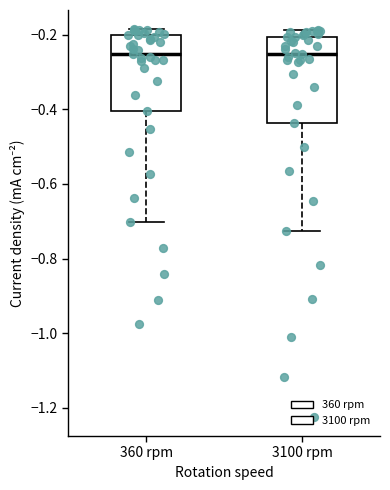

Where is the upper edge of the box for 3100 rpm on the y-axis? The values are not printed on the chart, so give them approximately, as read against the axis.

-0.20